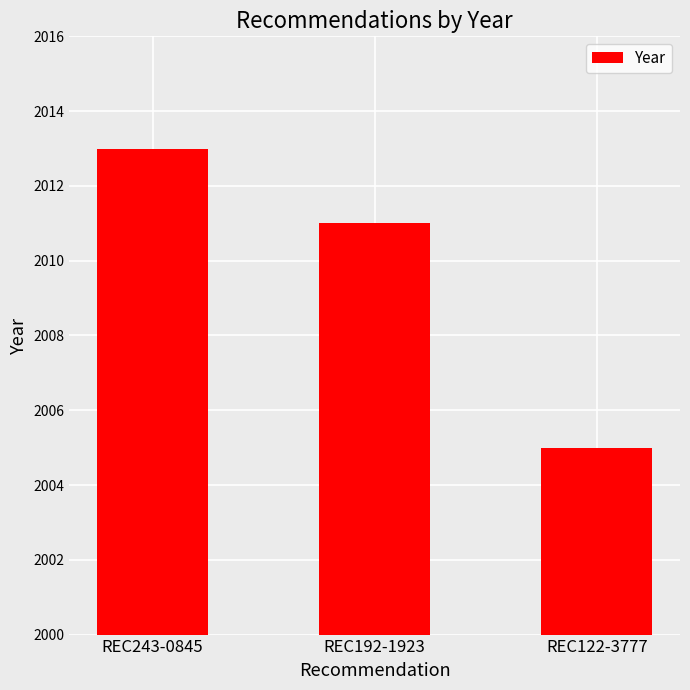

Are the bars grouped side by side (vs. stacked)?

No